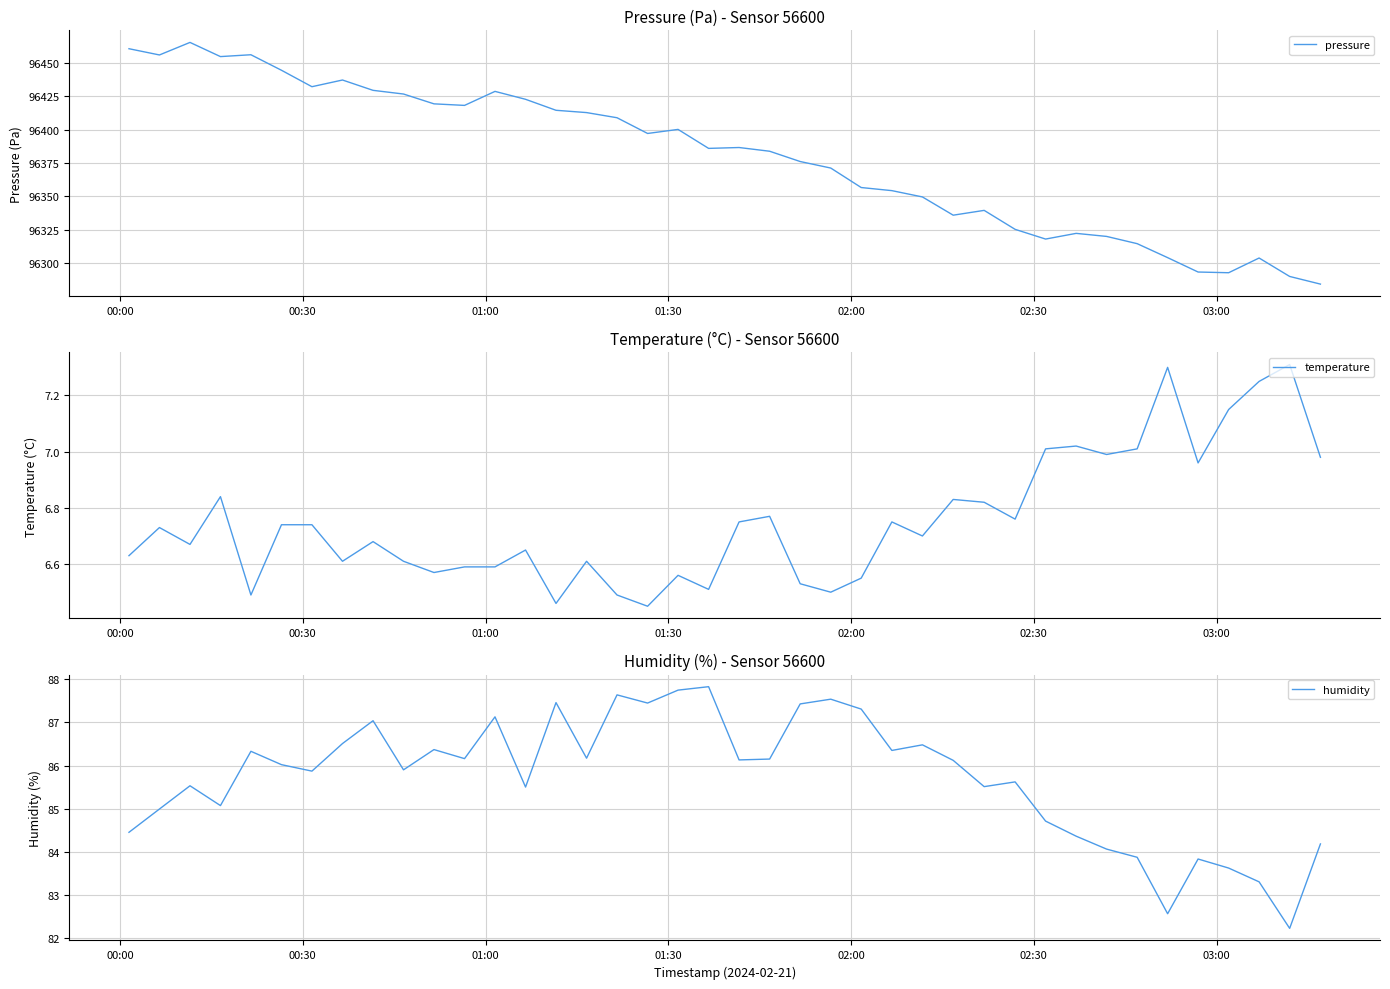

How many categories are shown in the chart?

40